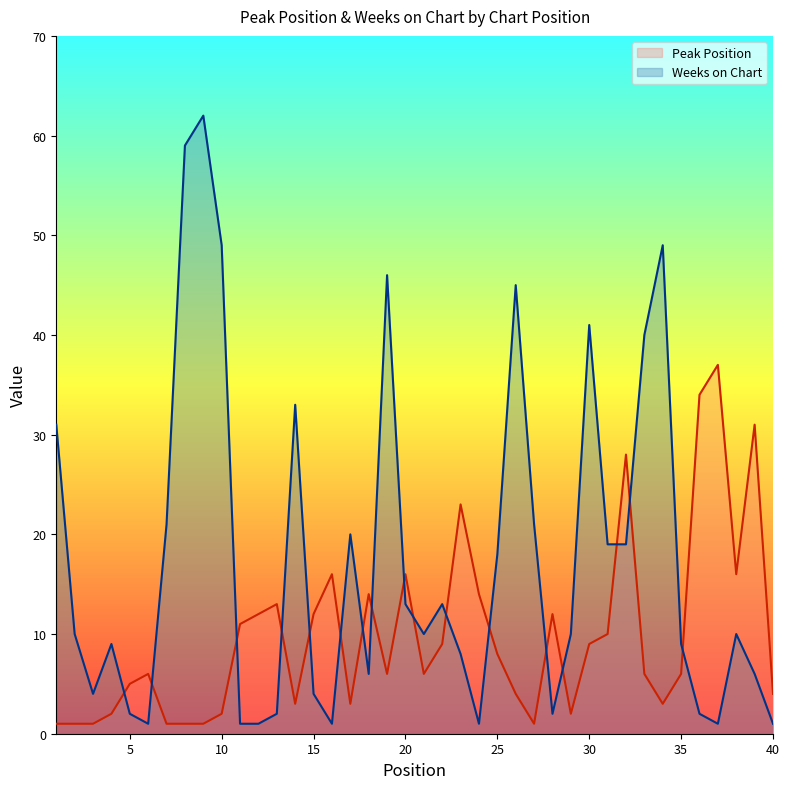

What is the difference between the highest and lowest values at 30?

32